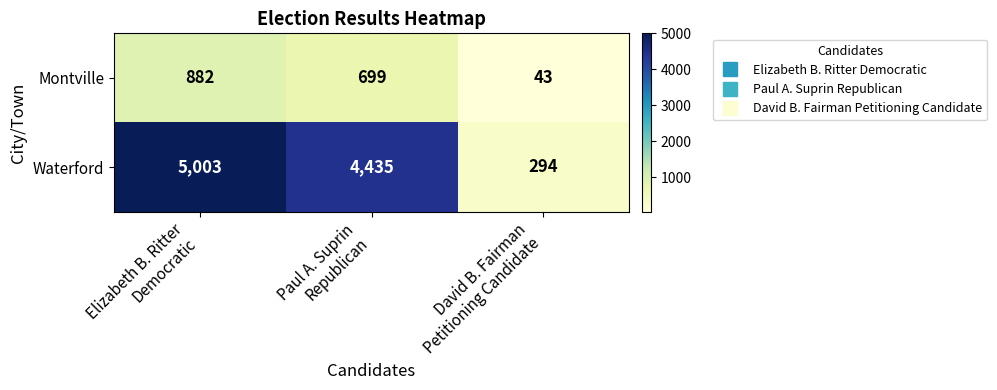

Count the Montville values in the range 43 to 882.

3